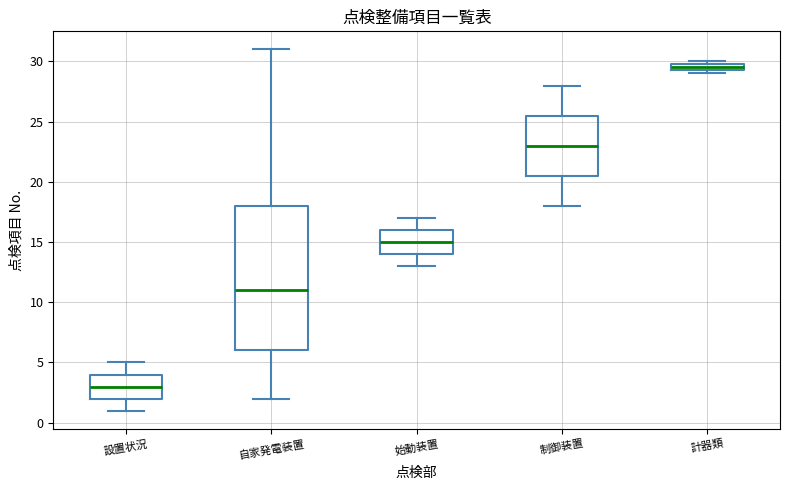

Comparing the boxes themselves (not the whiskers), which one is the tallest?

自家発電装置